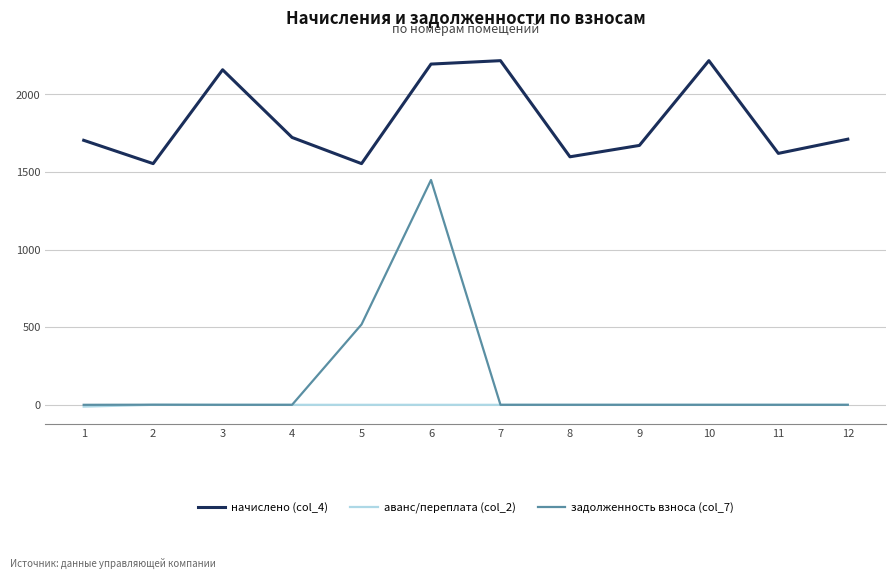

True or false: задолженность взноса (col_7) and начислено (col_4) intersect in this chart.

False